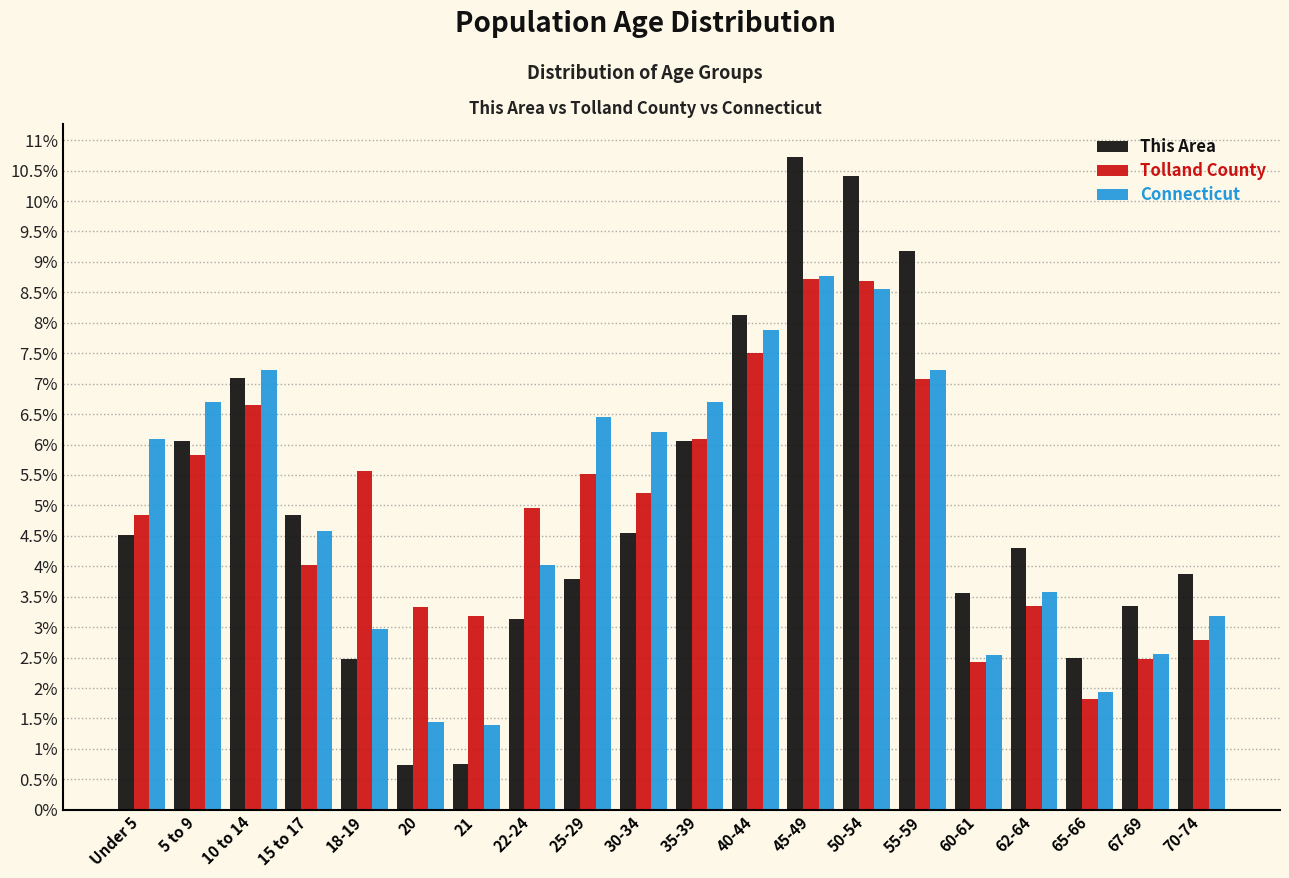

At how many categories does at least one series exceed 8?

4